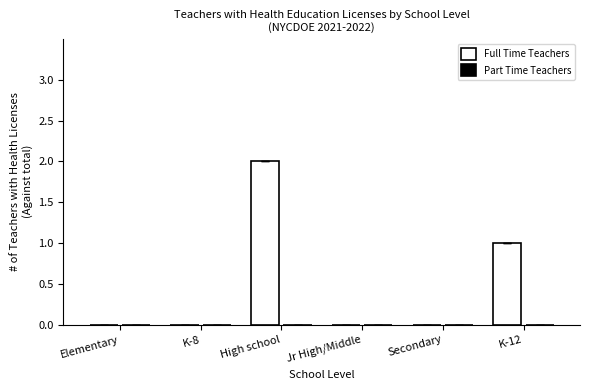

What is the sum of all values?

3